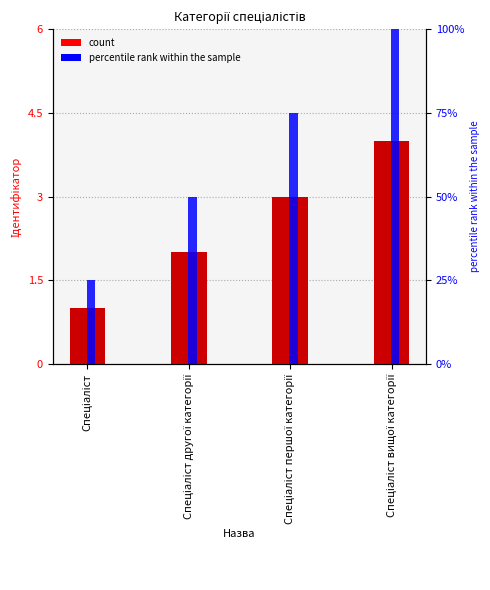

Count the number of categories in the chart.

4